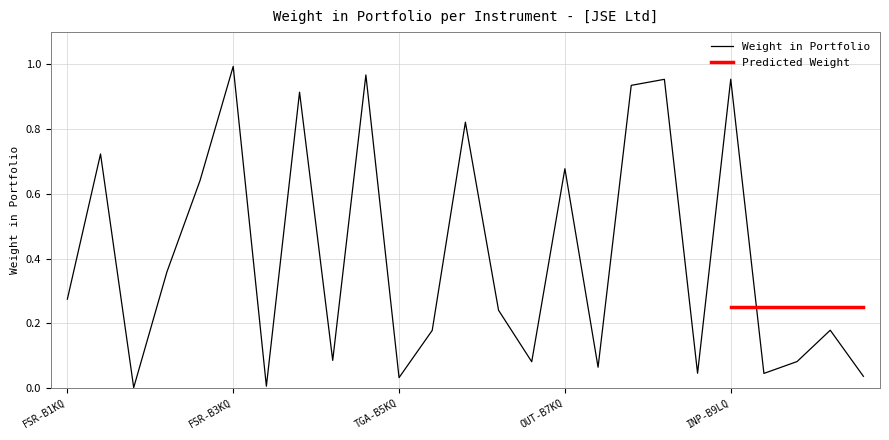

The value at CAA-B9MQ is 0.1. True or false?

True